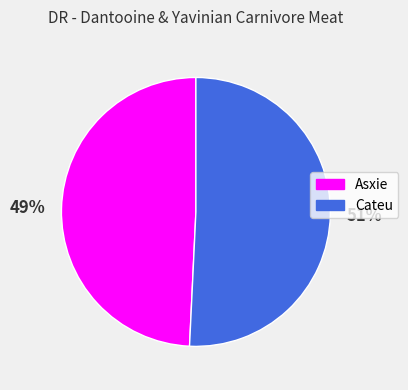

Is the sum of Asxie and Cateu greater than half?

Yes